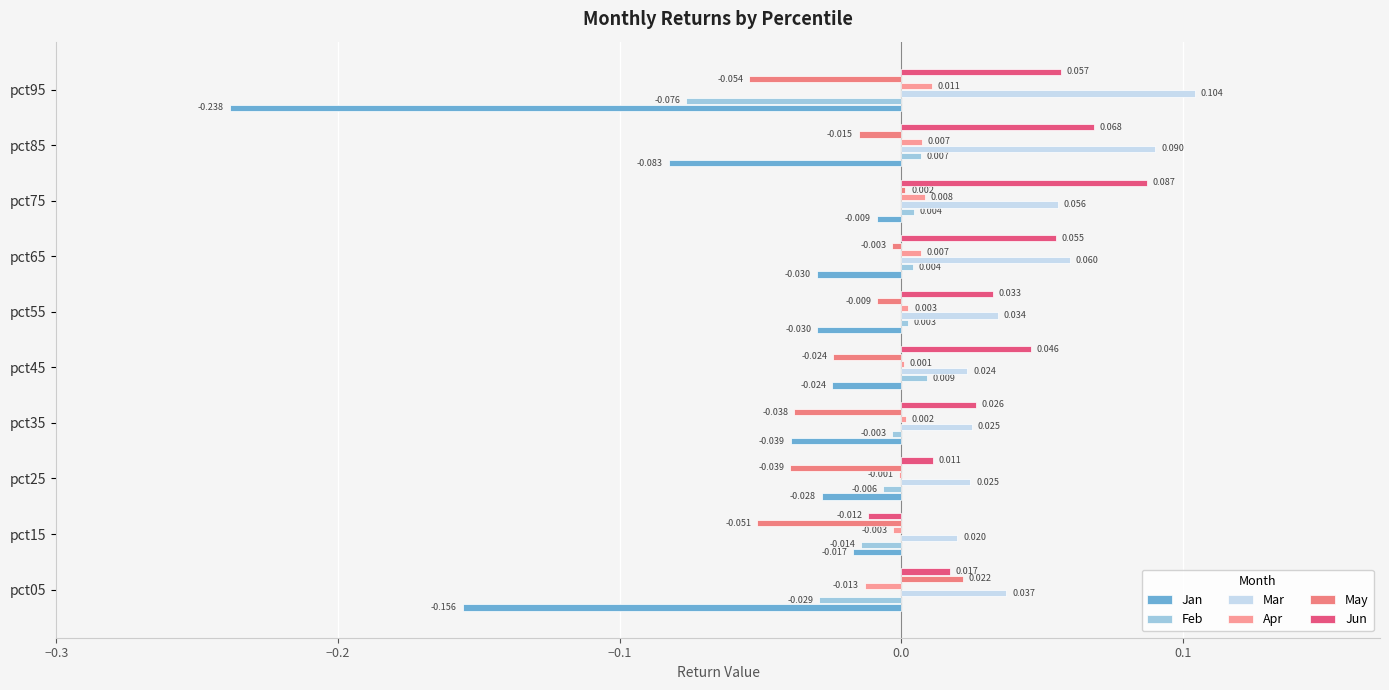

How many positive values does the May series have?

2